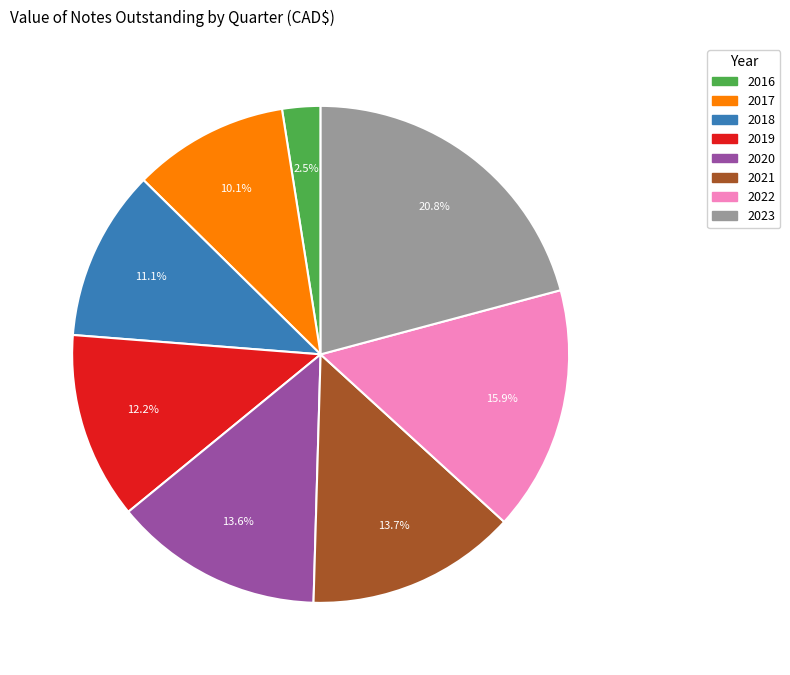

To the nearest percent, what is the difference between the largest and smallest slice percentages?

18%